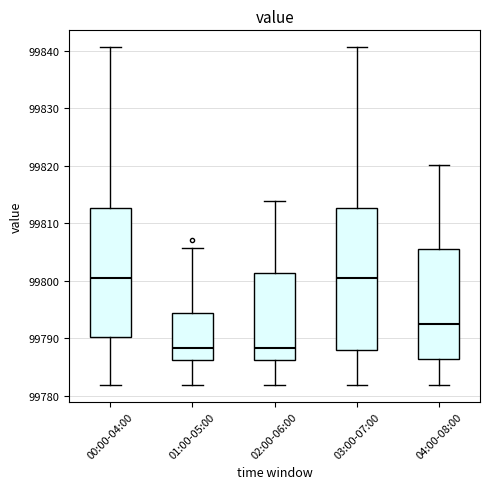

Which box is the tallest, from its lower edge to its upper edge?

03:00-07:00